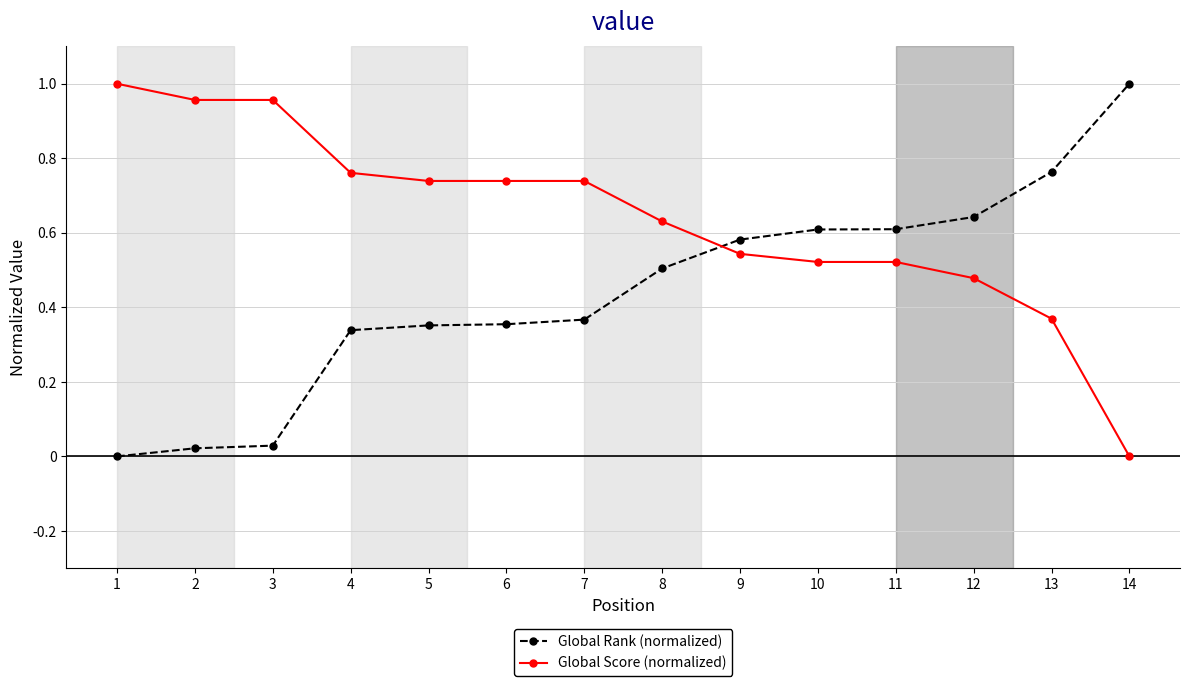

After their last crossing, which series has the higher values: Global Rank (normalized) or Global Score (normalized)?

Global Rank (normalized)